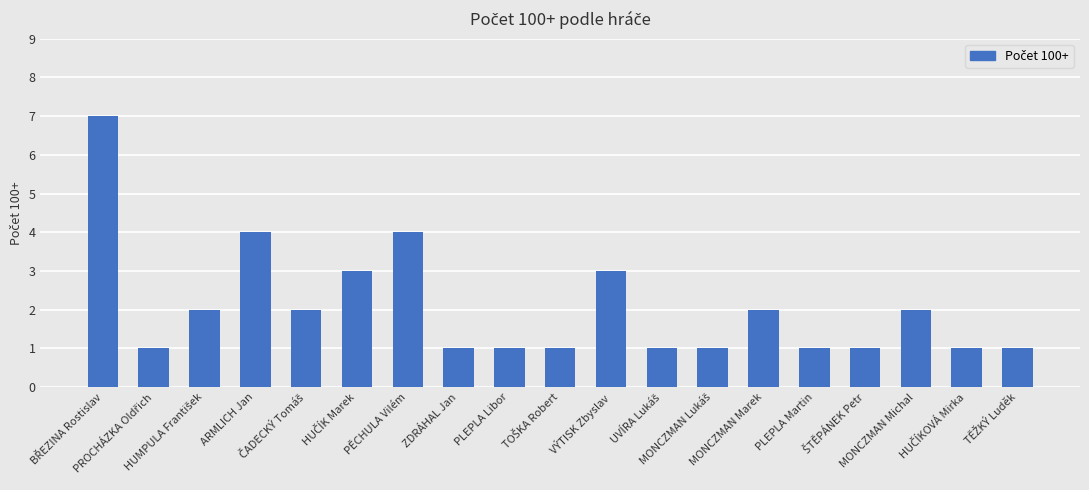

What is the value of the 14th bar from the left?

2